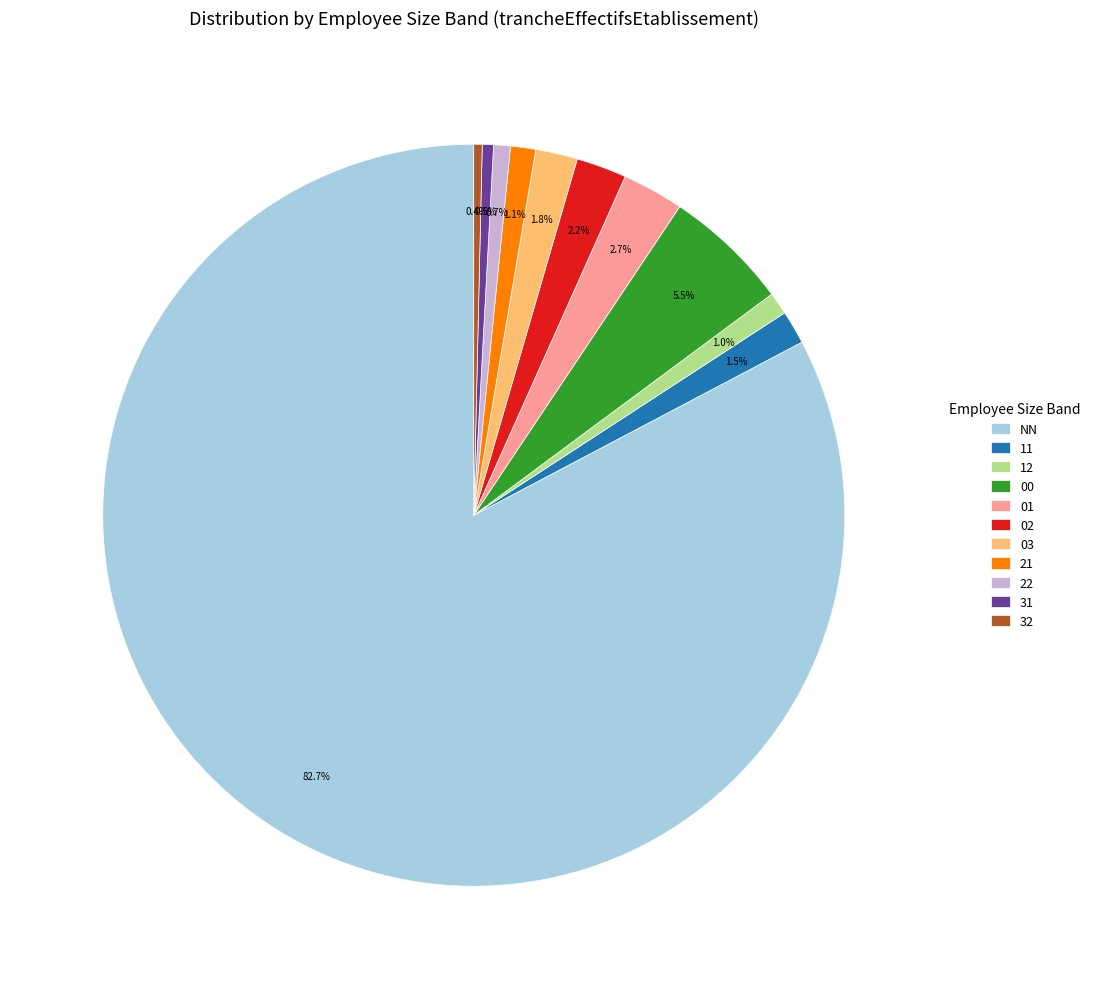

What is the majority slice?

NN